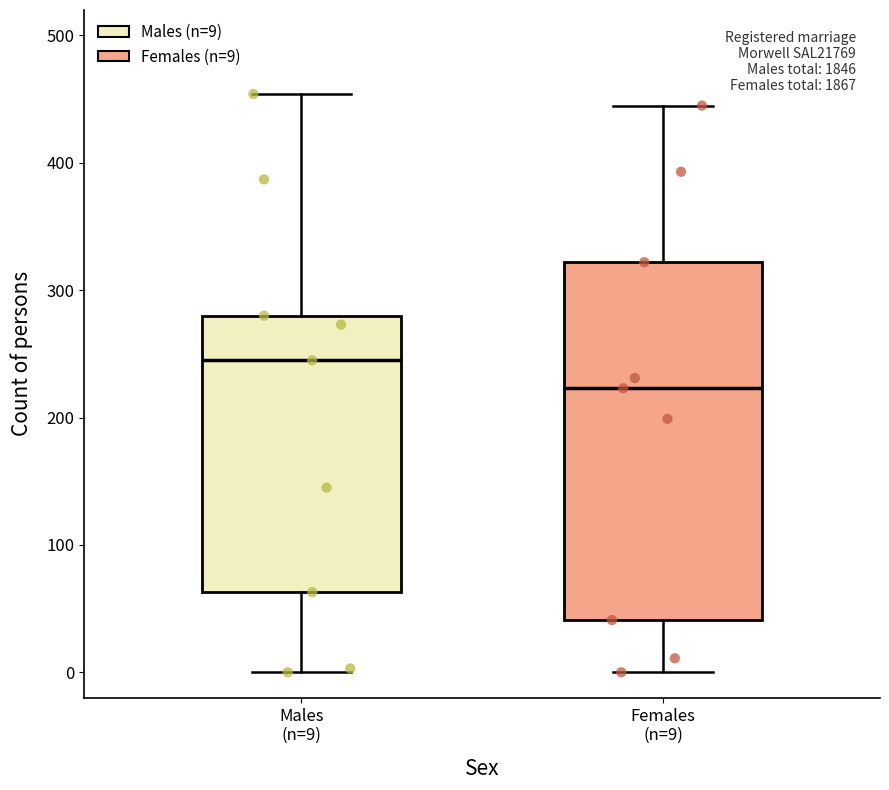

Which box's median line is the lowest?

Females (n=9)